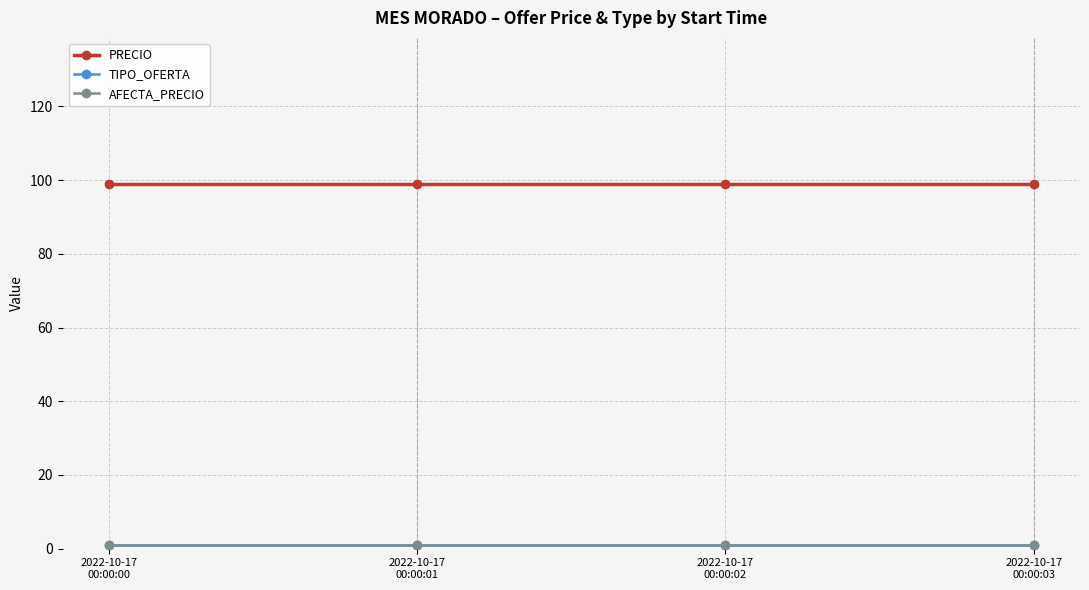

True or false: AFECTA_PRECIO and TIPO_OFERTA intersect in this chart.

False